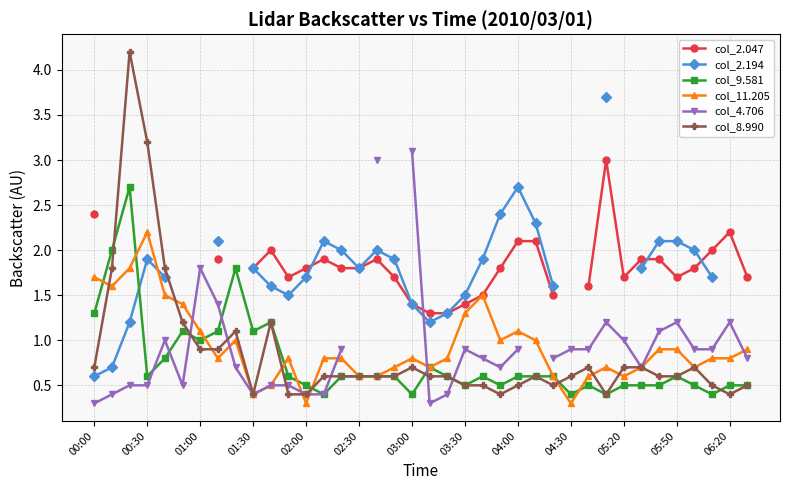

True or false: col_11.205 and col_2.194 intersect in this chart.

True